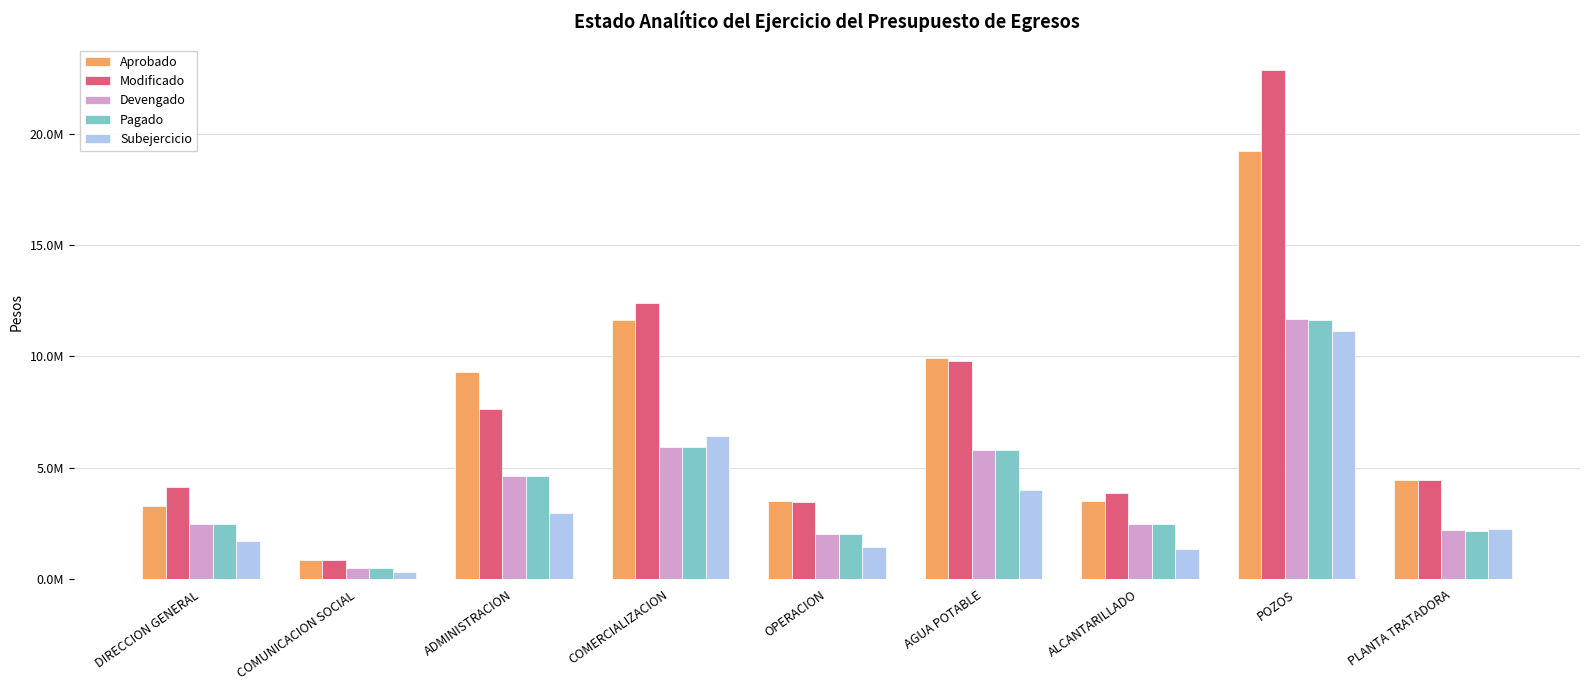

Does the chart contain any negative values?

No